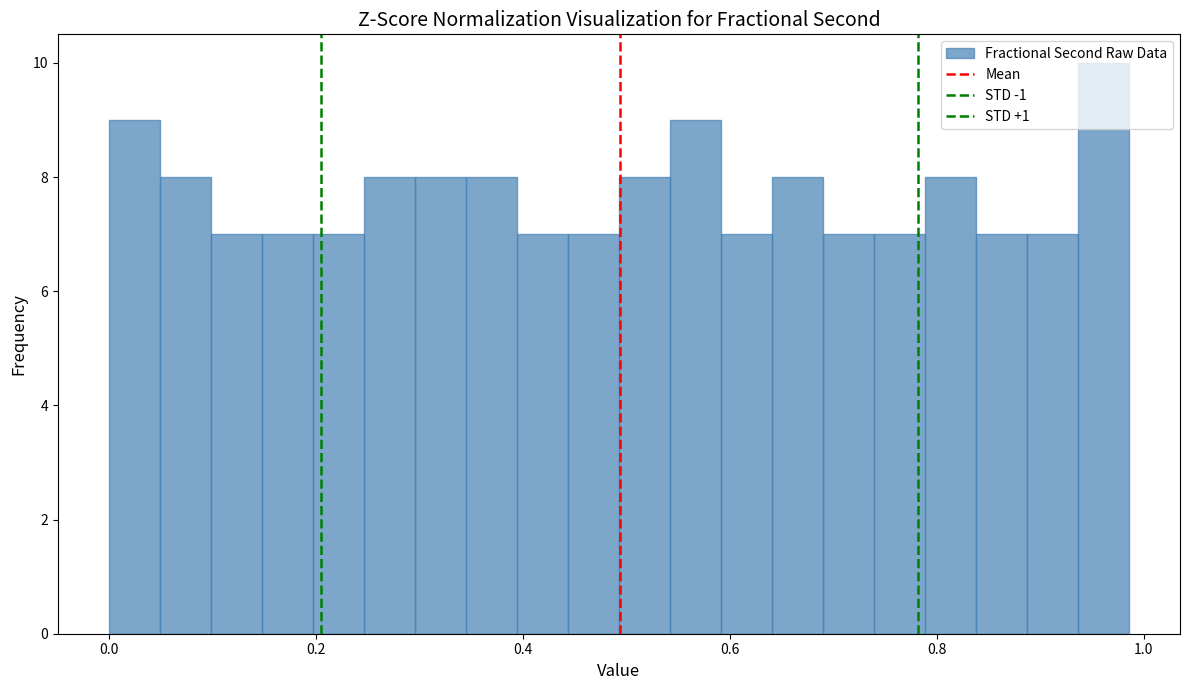

Around what value on the x-axis is the tallest bar? Give the approximate position of its centre, as read against the axis.

0.96